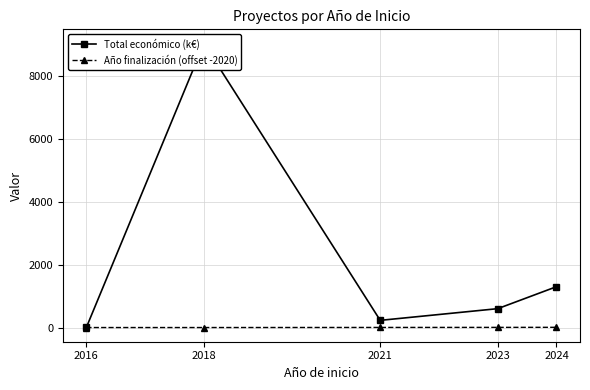

How many Año finalización (offset -2020) values are between 0 and 5?

4